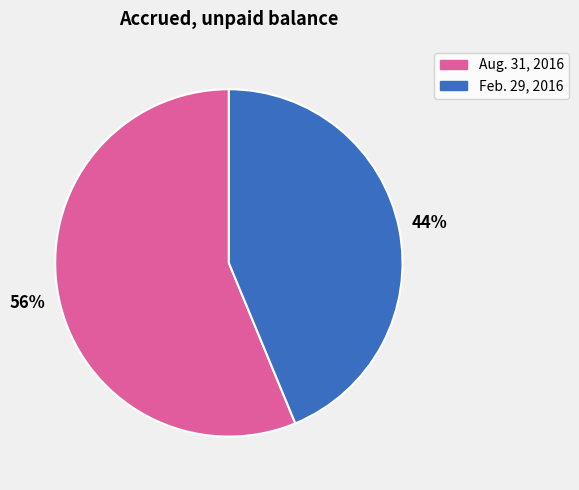

To the nearest percent, what is the combined percentage of Aug. 31, 2016 and Feb. 29, 2016?

100%